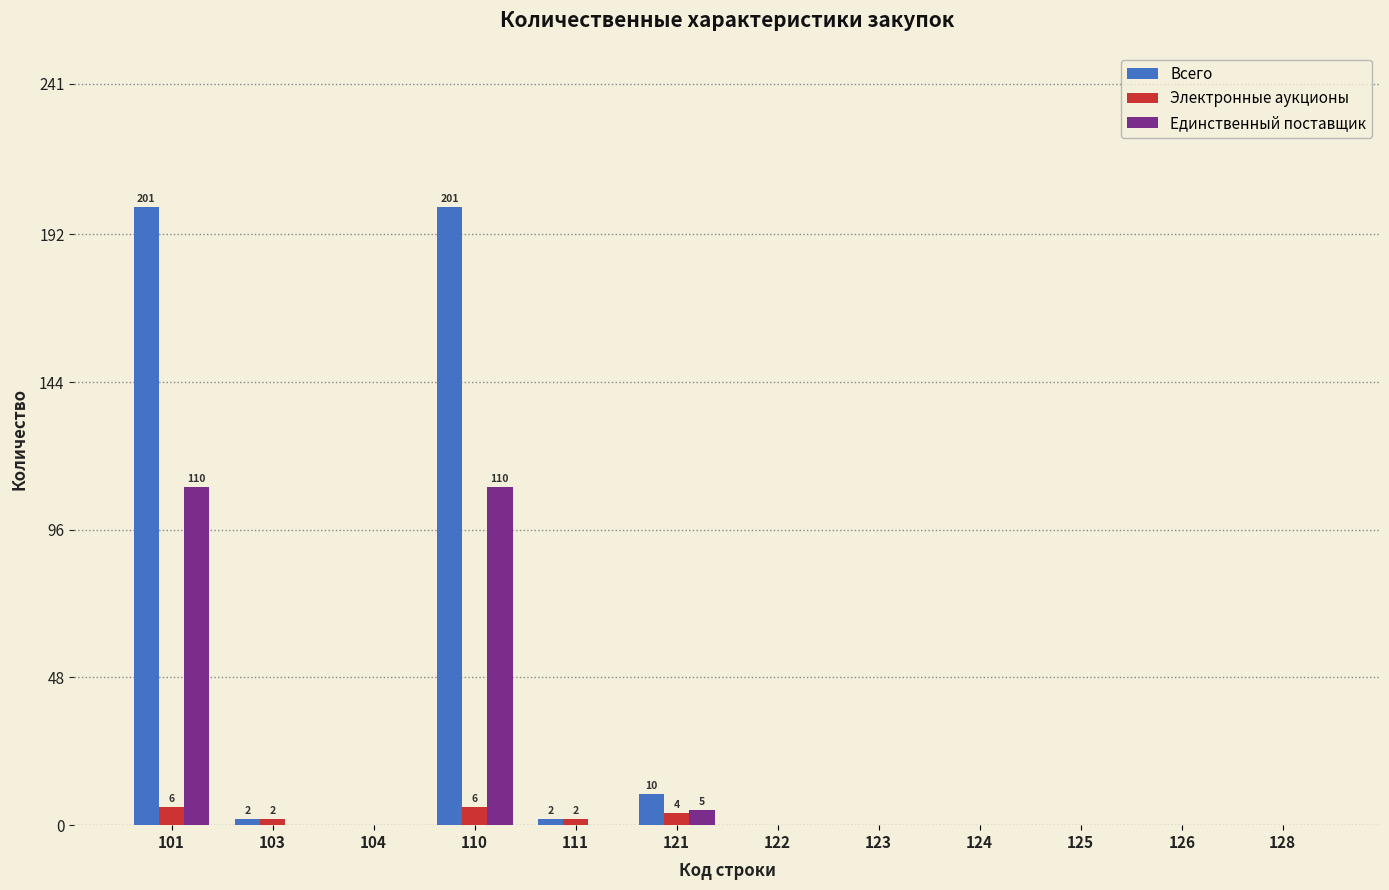

Which series has the largest total across all categories?

Всего